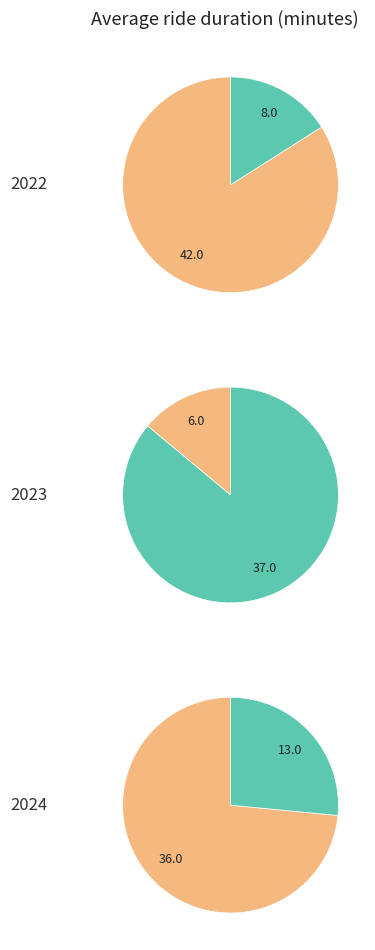

To the nearest percent, what percentage of the pie is 2?

12%